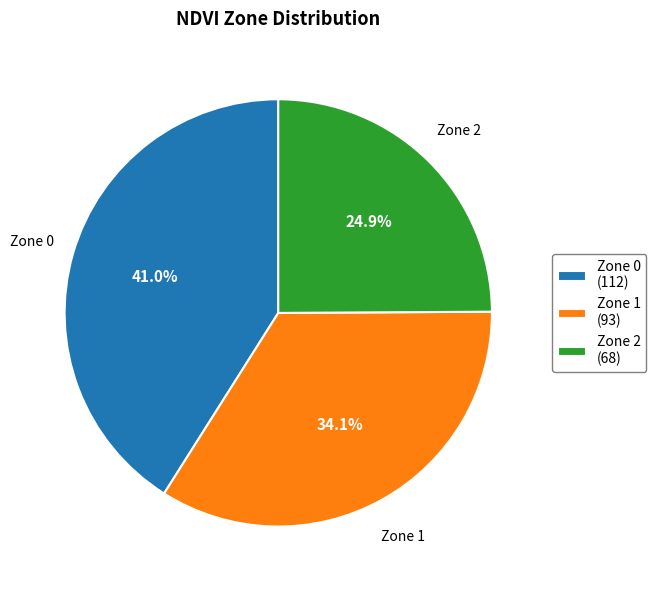

Does Zone 0 account for over 50% of the chart?

No